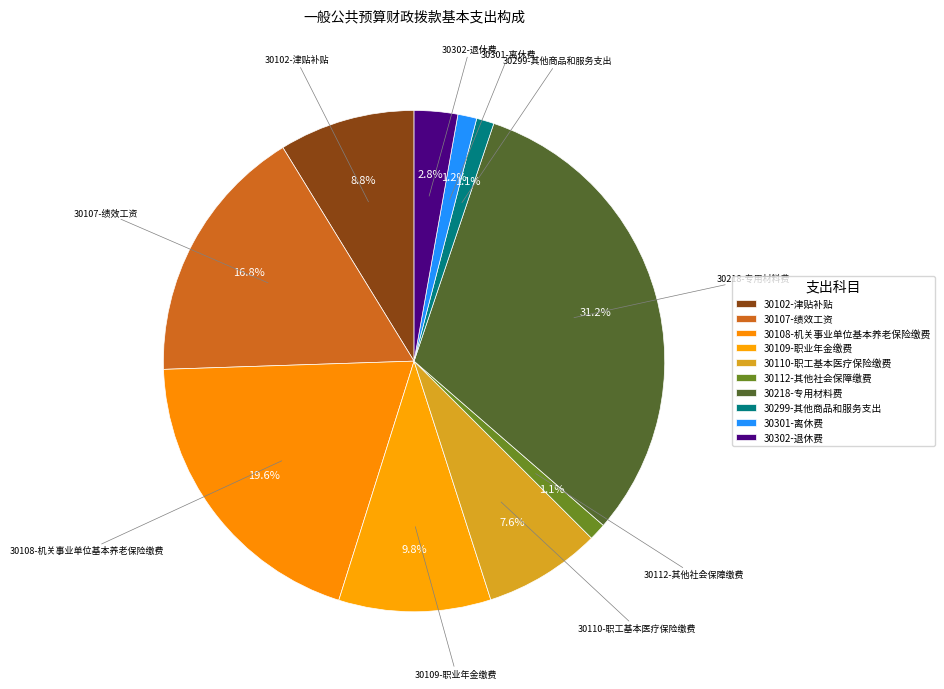

To the nearest percent, what is the difference between the 30102-津贴补贴 and 30112-其他社会保障缴费 slice percentages?

8%